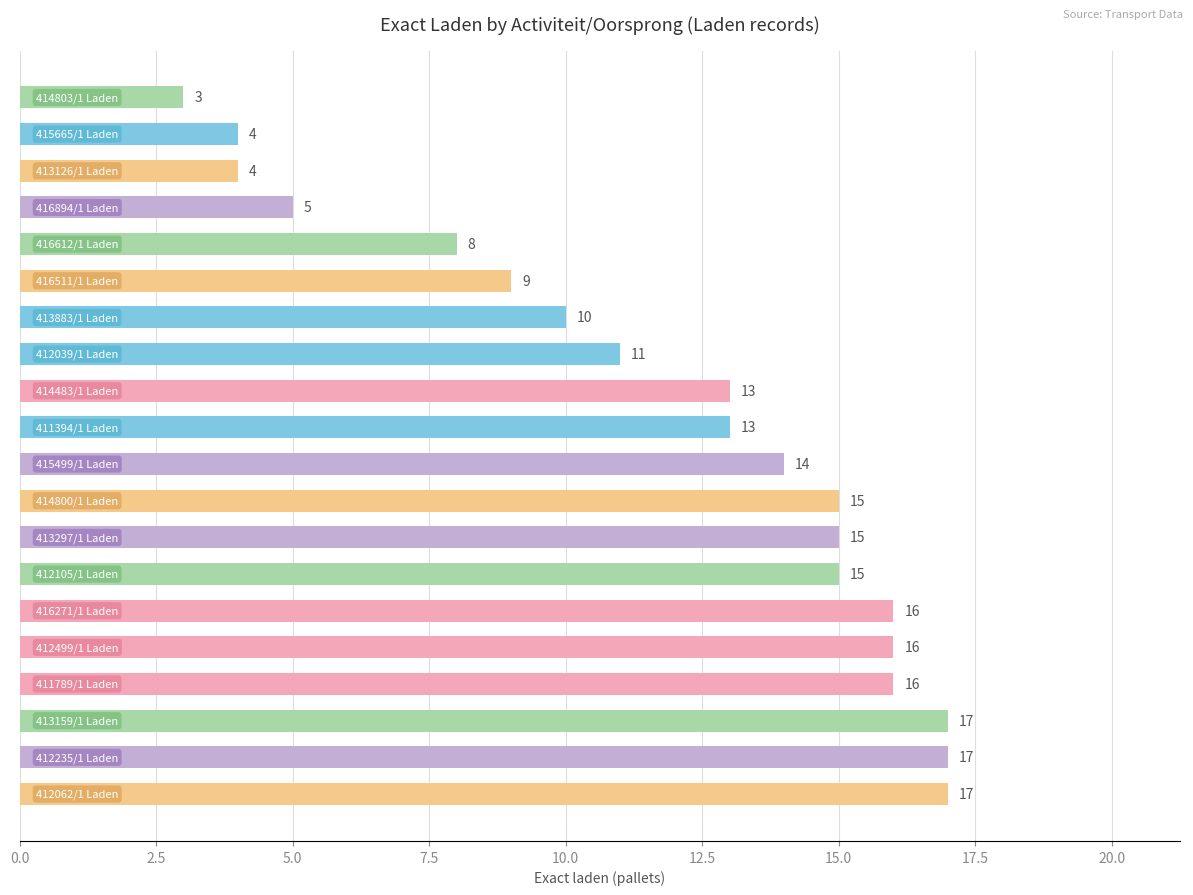

How many values are below 14?

10